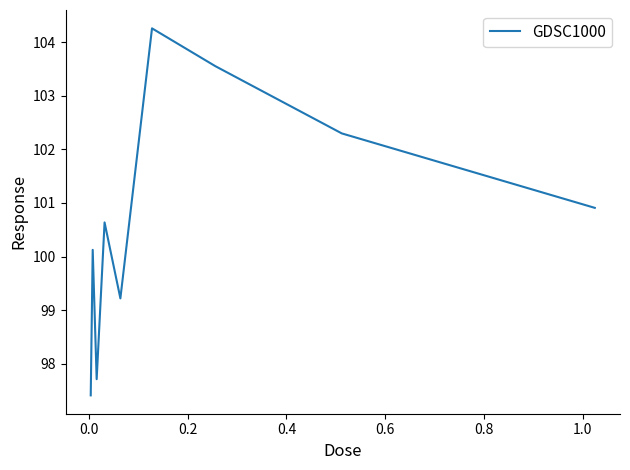

What is the smallest value displayed?

97.4